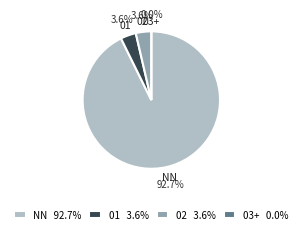

Rank the categories by value from lowest to highest.

03, 01, 02, NN